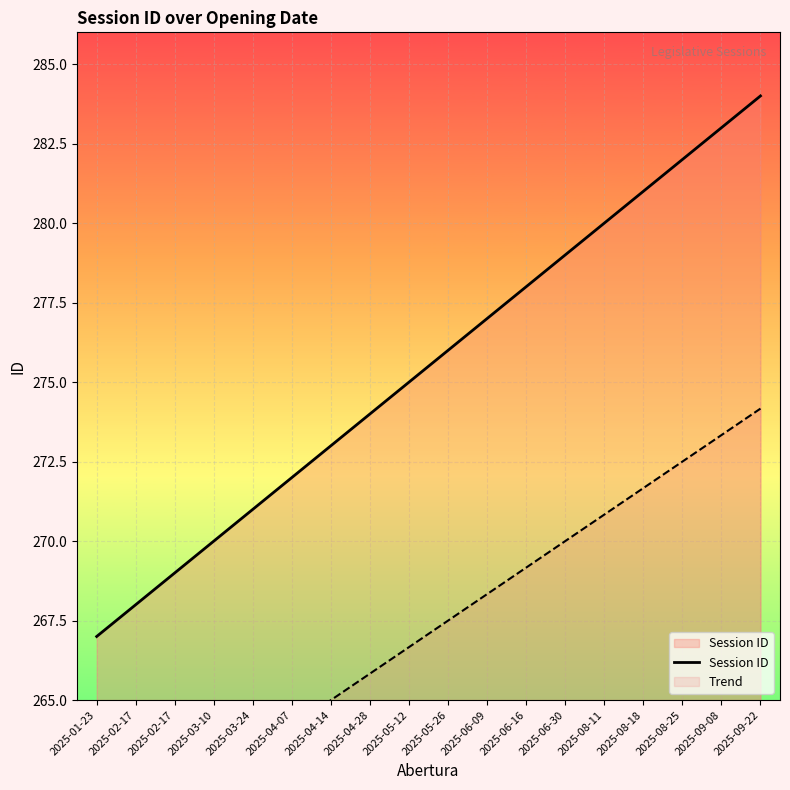

Read the value at 2025-03-10, to the nearest 10.

270